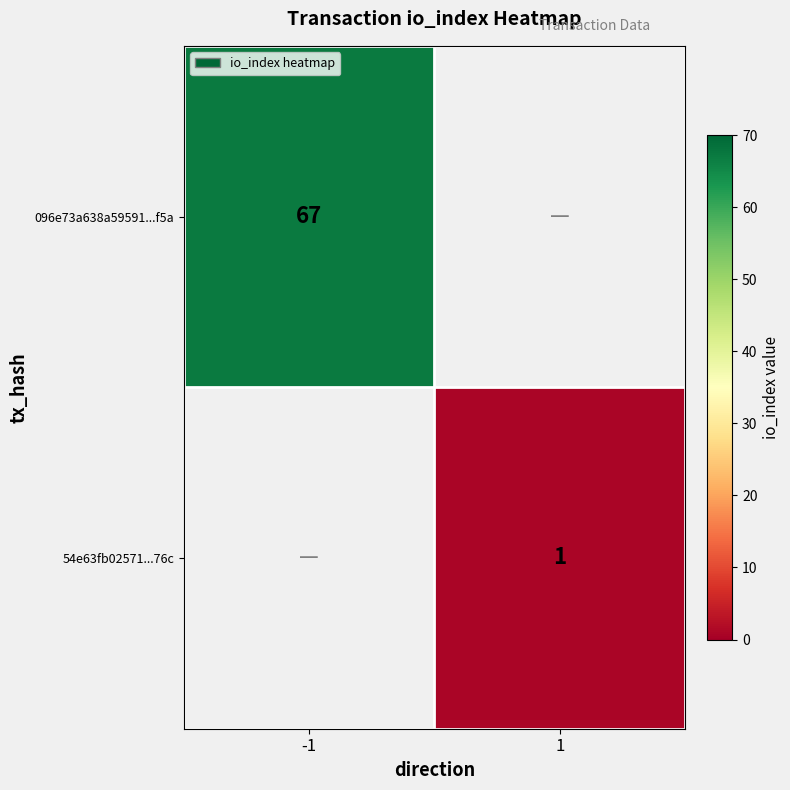

At 1, list the series in order from largest to smallest.

096e73a638a59591...f5a, 54e63fb02571...76c